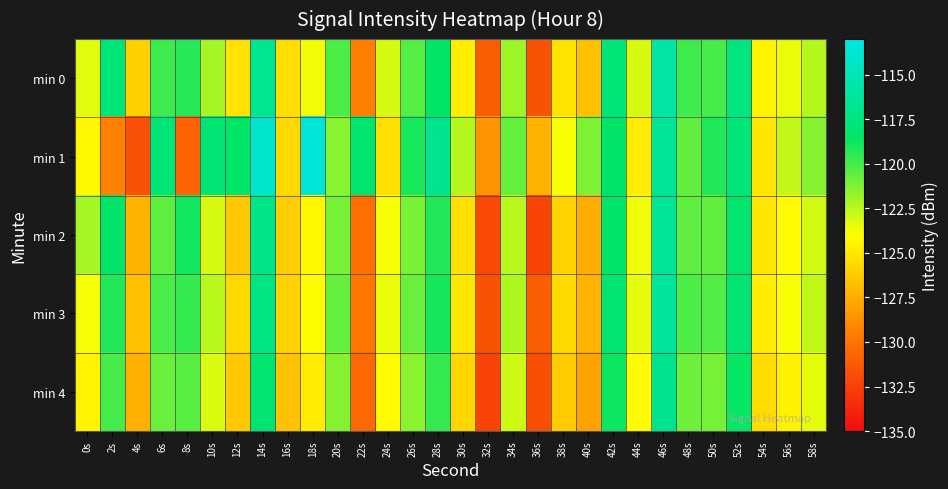

Which category has the highest value across all series?

18s